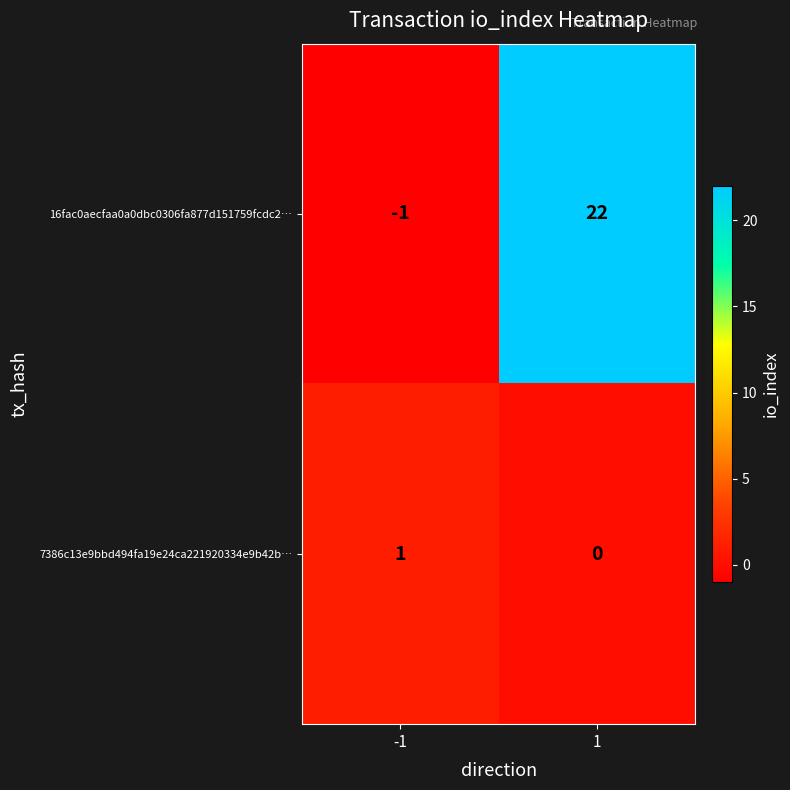

At which category is the sum across all series the highest?

1